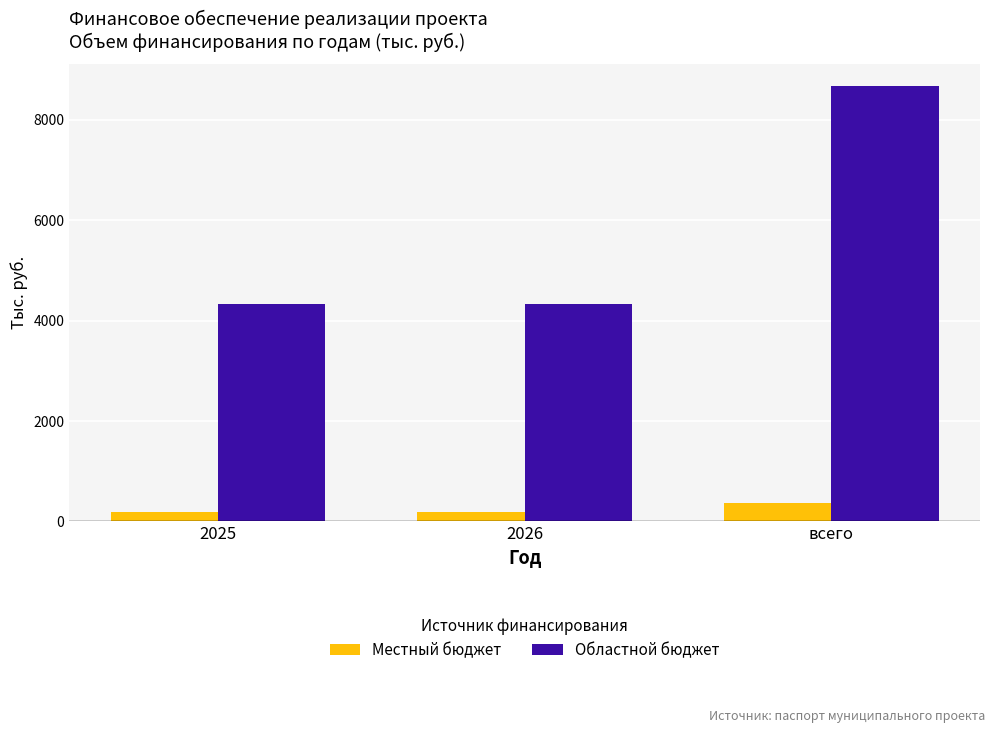

Read the Местный бюджет value at всего.

361.4